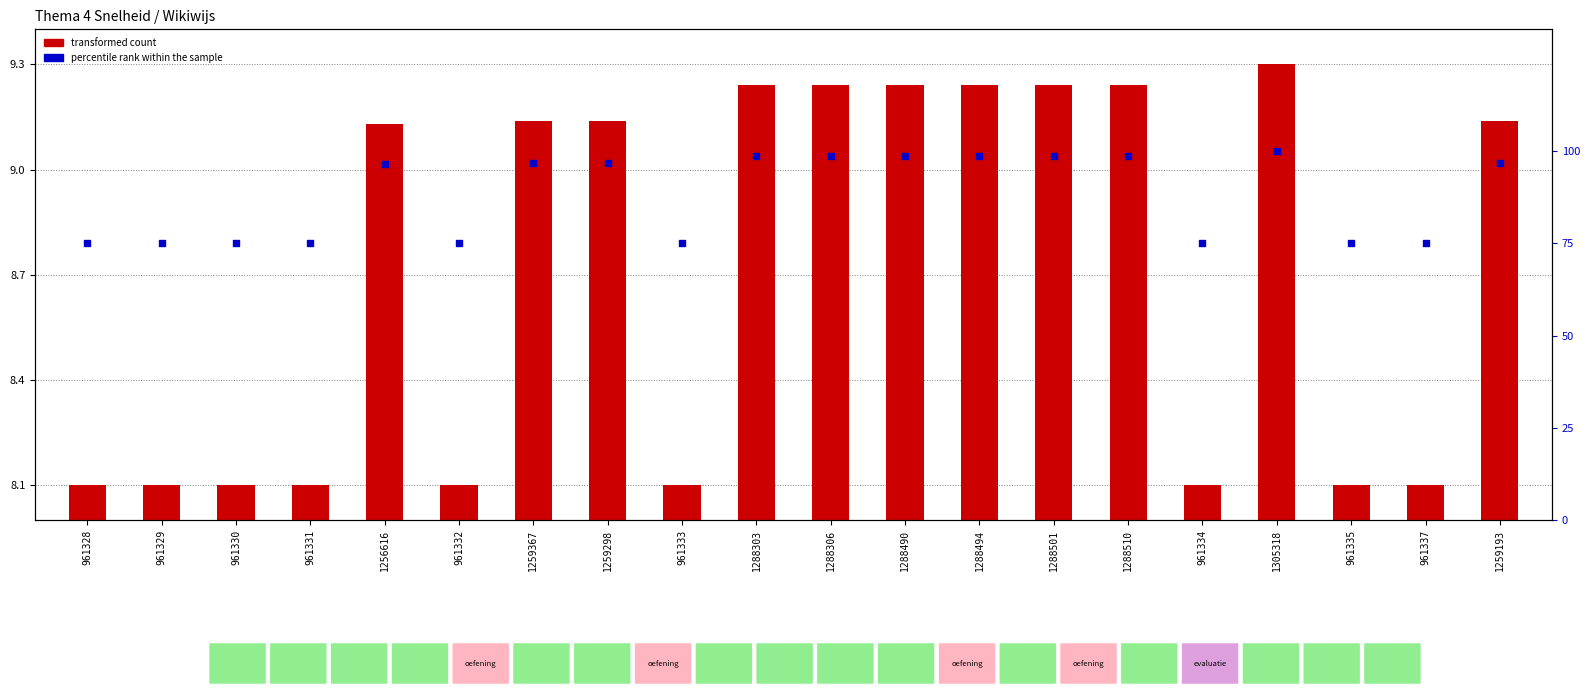

Which series contains the highest Y value?

percentile rank within the sample